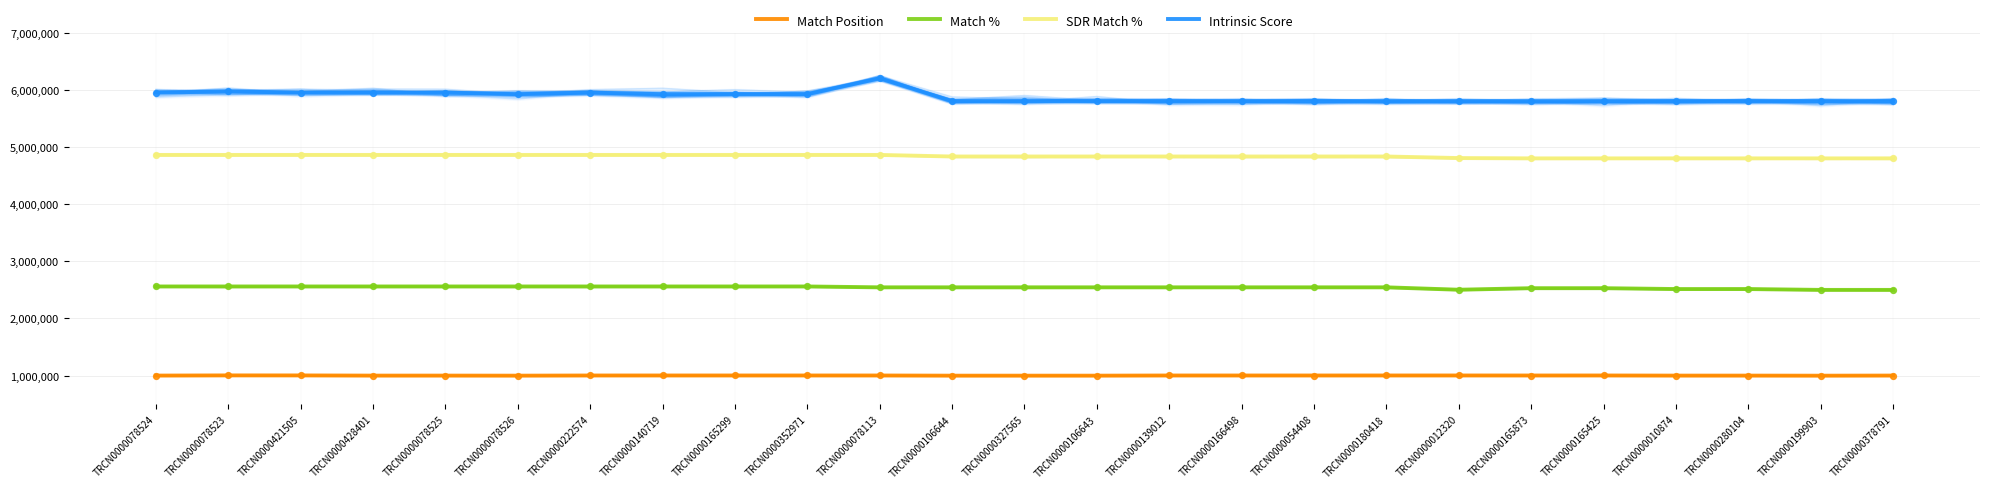

Which series has the widest spread of Y values?

Intrinsic Score